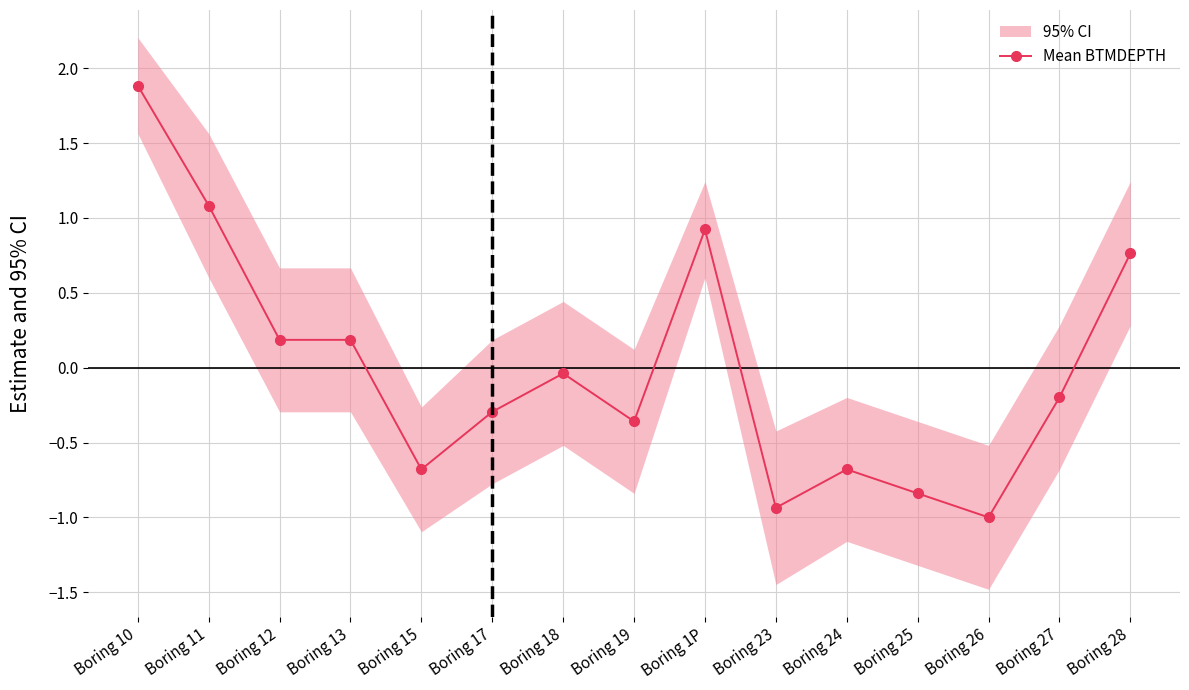

Where does the data first go above 0?

Boring 10